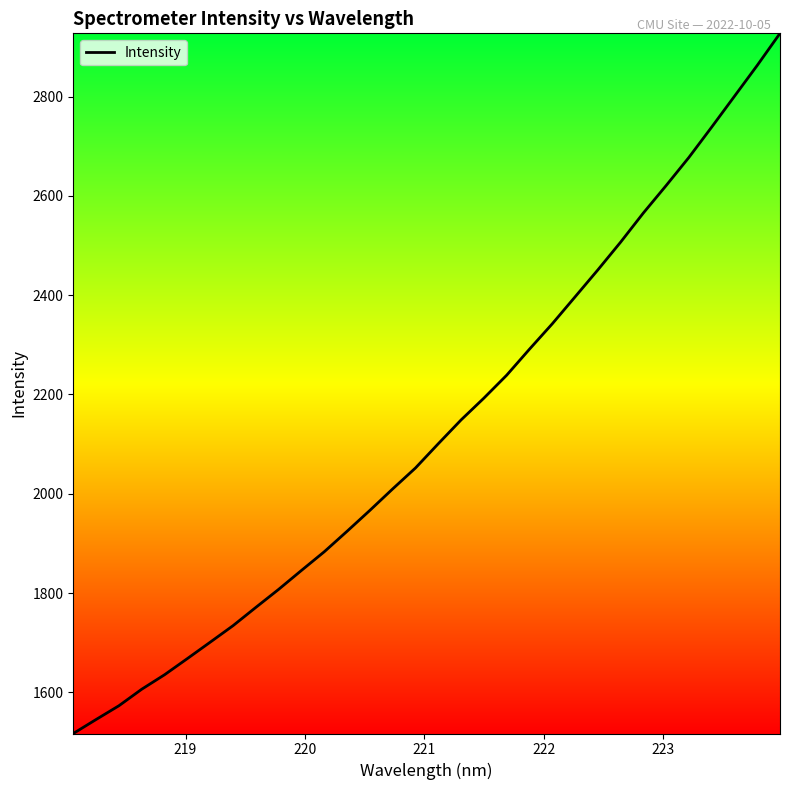

What is the difference between the maximum and minimum values?

1410.2